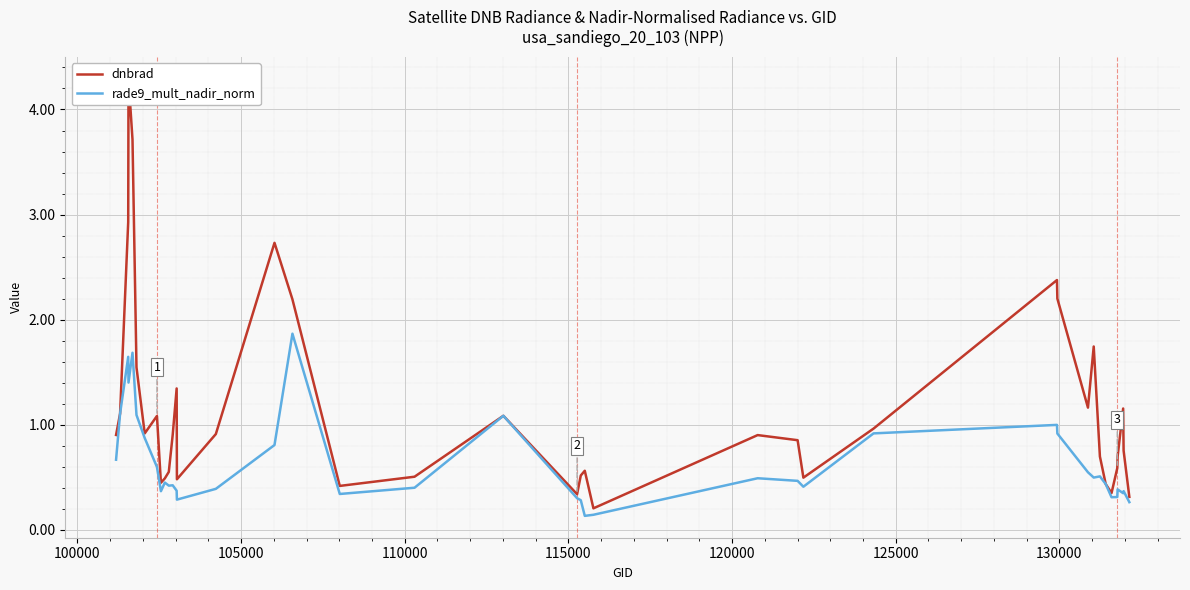

Rank the series by their average value, from highest to lowest.

dnbrad, rade9_mult_nadir_norm